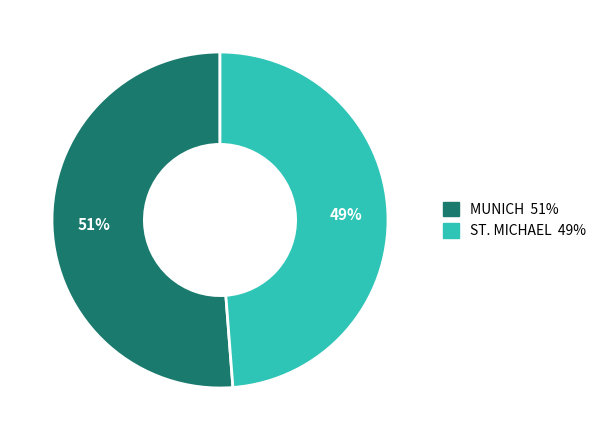

Count the number of slices in the pie.

2